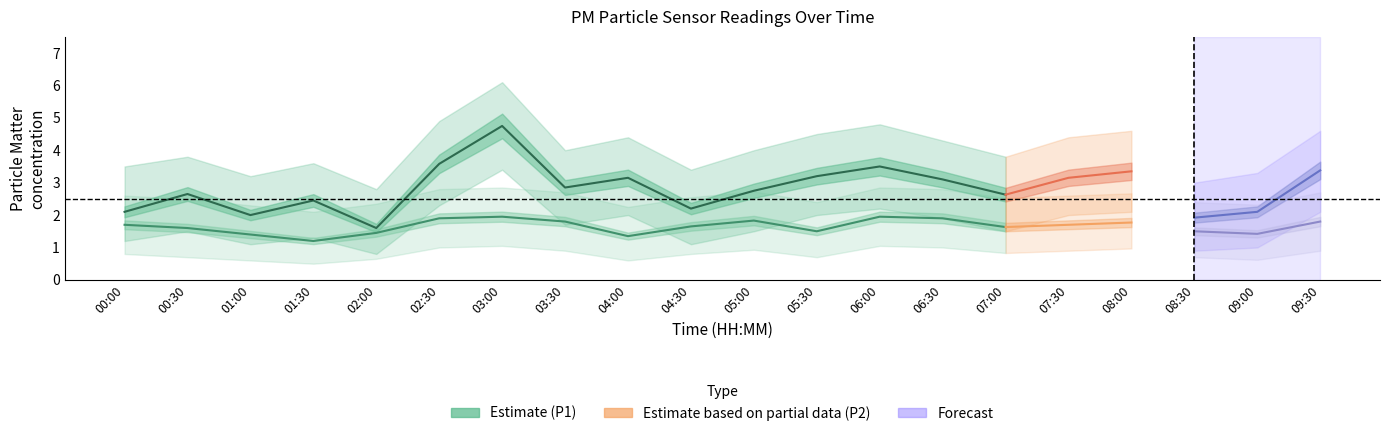

Between 00:30 and 09:30, which series saw the biggest shift?

P1_upper